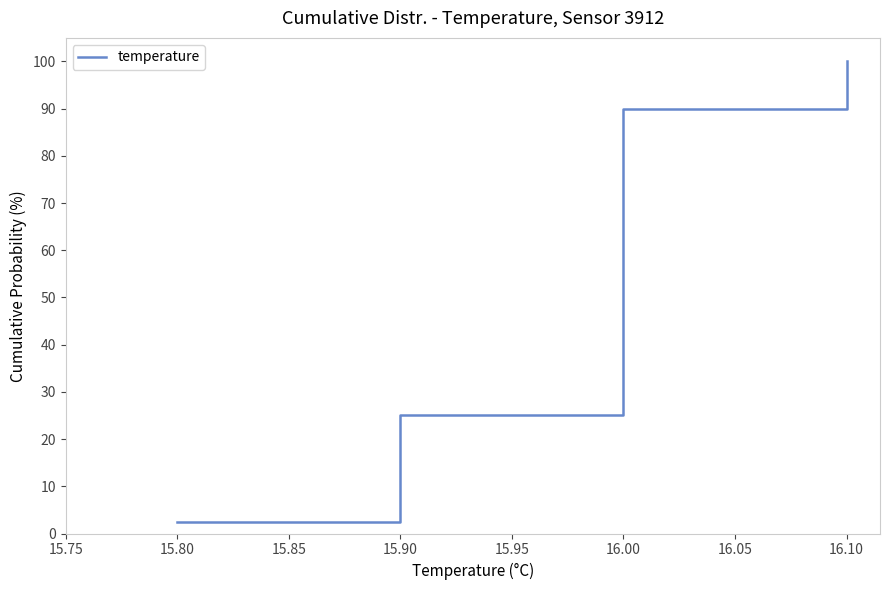

How many lines are shown in the chart?

1